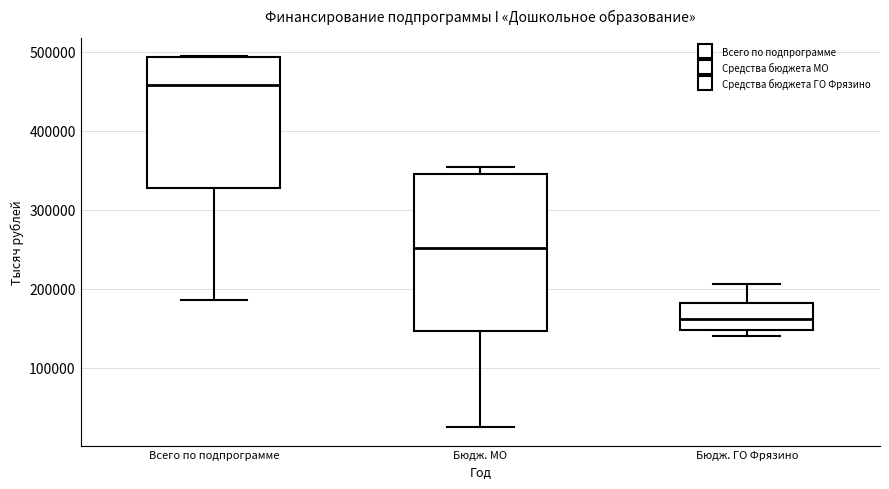

Comparing the boxes themselves (not the whiskers), which one is the tallest?

Бюдж. МО